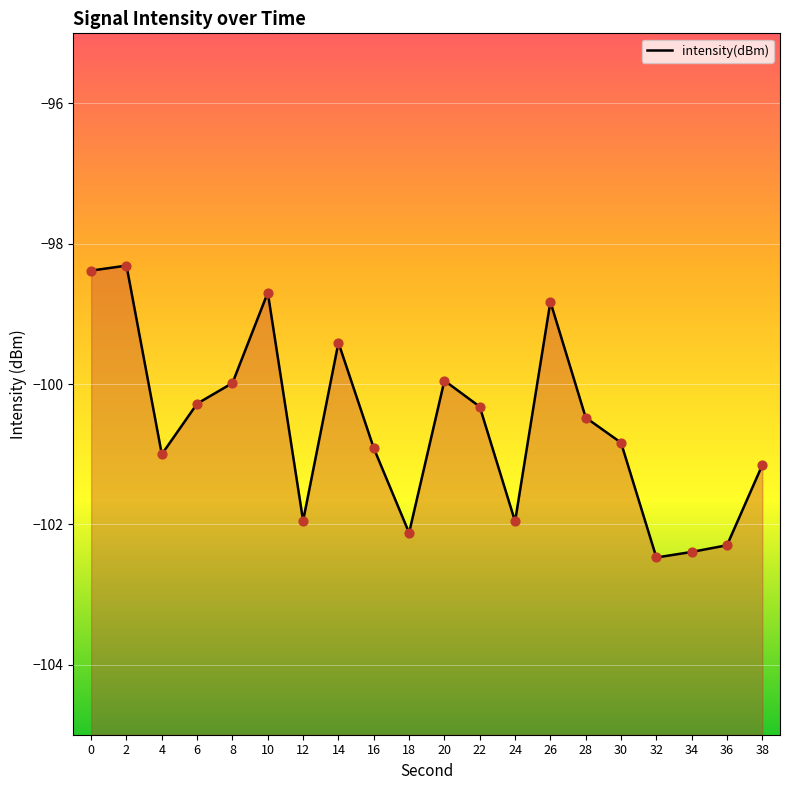

What is the change in value from 8 to 36?

-2.3